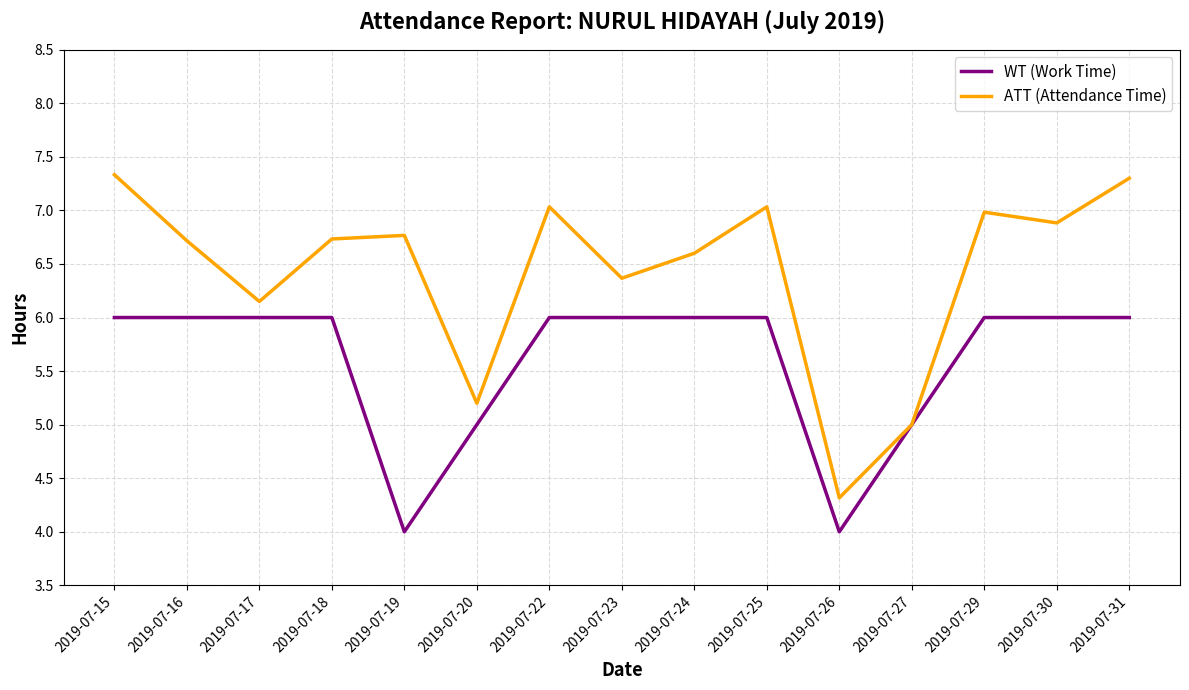

True or false: WT (Work Time) has a value of 4.0 at 2019-07-26.

True